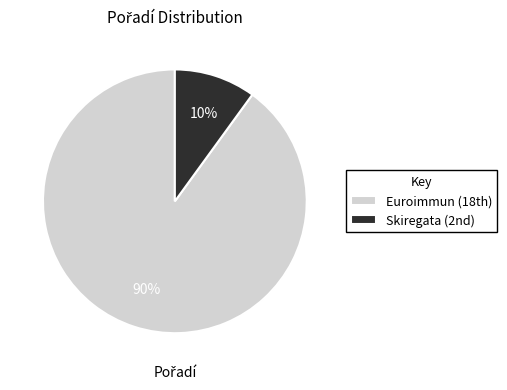

Which category accounts for the majority?

Euroimmun (18th)